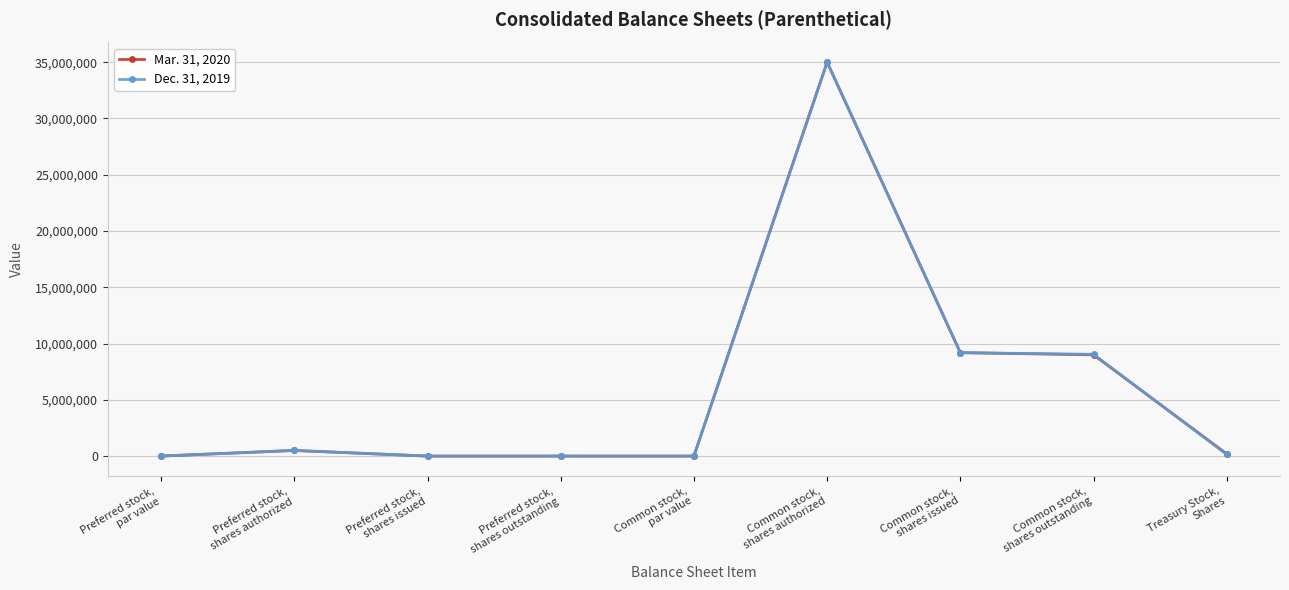

What is the greatest value displayed?

35000000